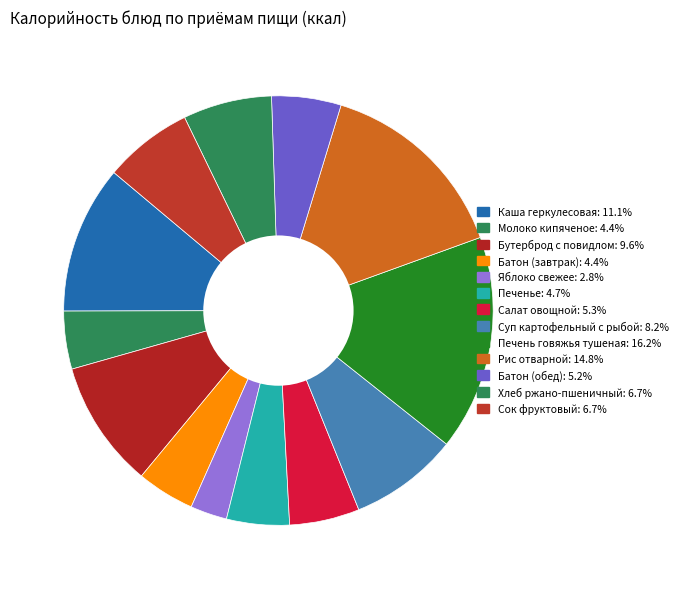

Count the number of slices in the pie.

13